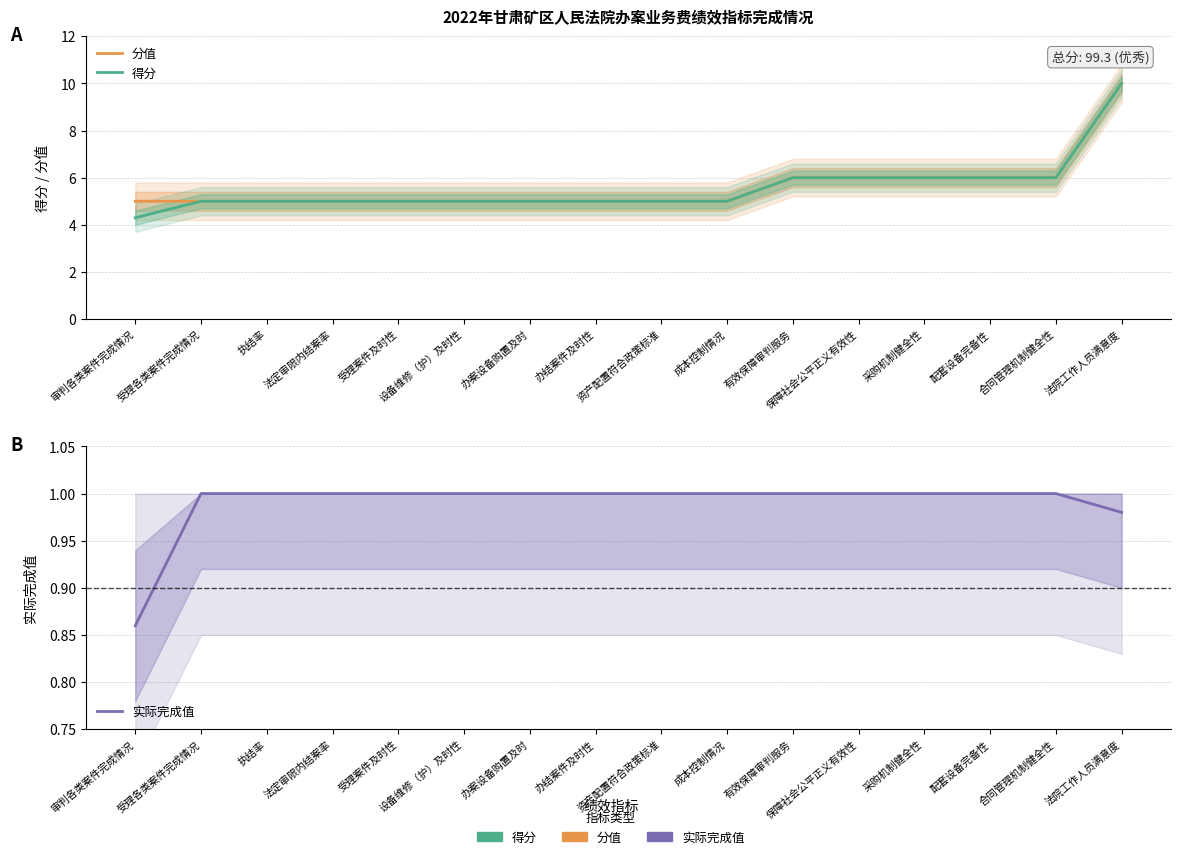

Reading left to right, what are all the values shown in this chart?

分值: 审判各类案件完成情况=5.0	受理各类案件完成情况=5.0	执结率=5.0	法定审限内结案率=5.0	受理案件及时性=5.0	设备维修（护）及时性=5.0	办案设备购置及时=5.0	办结案件及时性=5.0	资产配置符合政策标准=5.0	成本控制情况=5.0	有效保障审判服务=6.0	保障社会公平正义有效性=6.0	采购机制健全性=6.0	配套设备完备性=6.0	合同管理机制健全性=6.0	法院工作人员满意度=10.0
得分: 审判各类案件完成情况=4.3	受理各类案件完成情况=5.0	执结率=5.0	法定审限内结案率=5.0	受理案件及时性=5.0	设备维修（护）及时性=5.0	办案设备购置及时=5.0	办结案件及时性=5.0	资产配置符合政策标准=5.0	成本控制情况=5.0	有效保障审判服务=6.0	保障社会公平正义有效性=6.0	采购机制健全性=6.0	配套设备完备性=6.0	合同管理机制健全性=6.0	法院工作人员满意度=10.0
实际完成值: 审判各类案件完成情况=0.9	受理各类案件完成情况=1.0	执结率=1.0	法定审限内结案率=1.0	受理案件及时性=1.0	设备维修（护）及时性=1.0	办案设备购置及时=1.0	办结案件及时性=1.0	资产配置符合政策标准=1.0	成本控制情况=1.0	有效保障审判服务=1.0	保障社会公平正义有效性=1.0	采购机制健全性=1.0	配套设备完备性=1.0	合同管理机制健全性=1.0	法院工作人员满意度=1.0